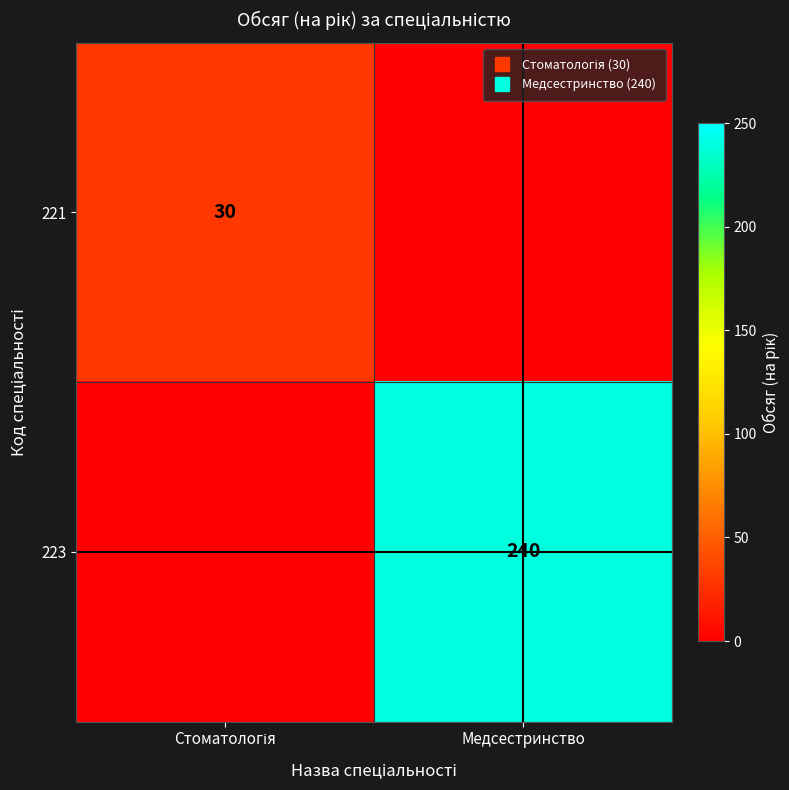

The 221 series shows 0 at Медсестринство. True or false?

True